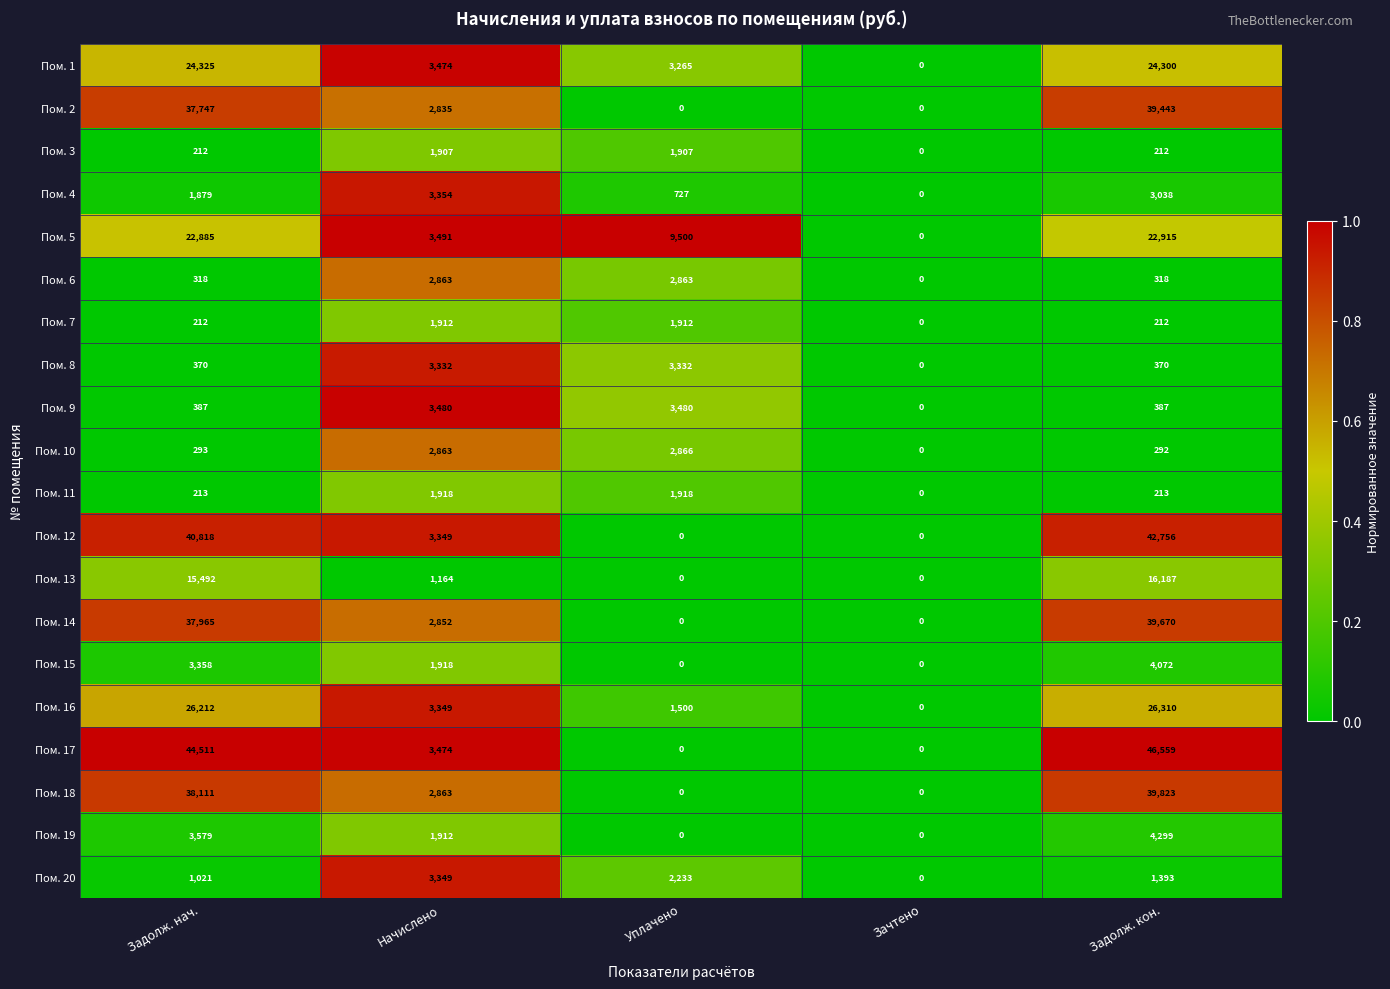

How many Пом. 20 values are between 1021 and 2233?

3